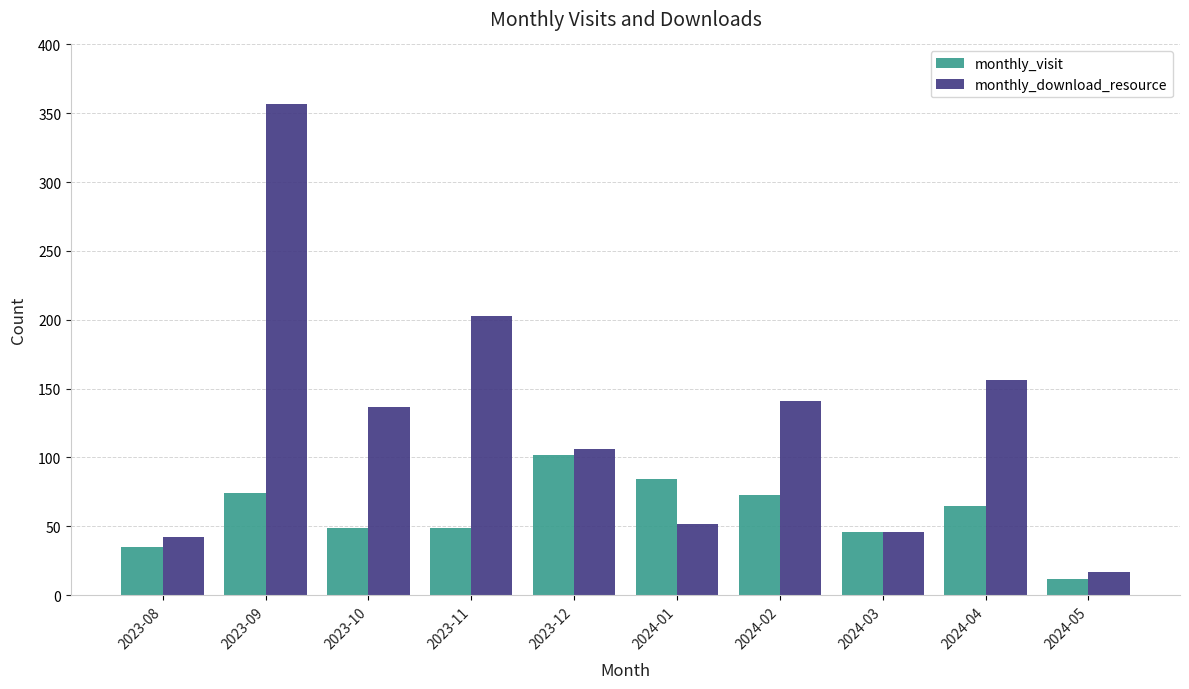

What position from the left is 2024-05?

10